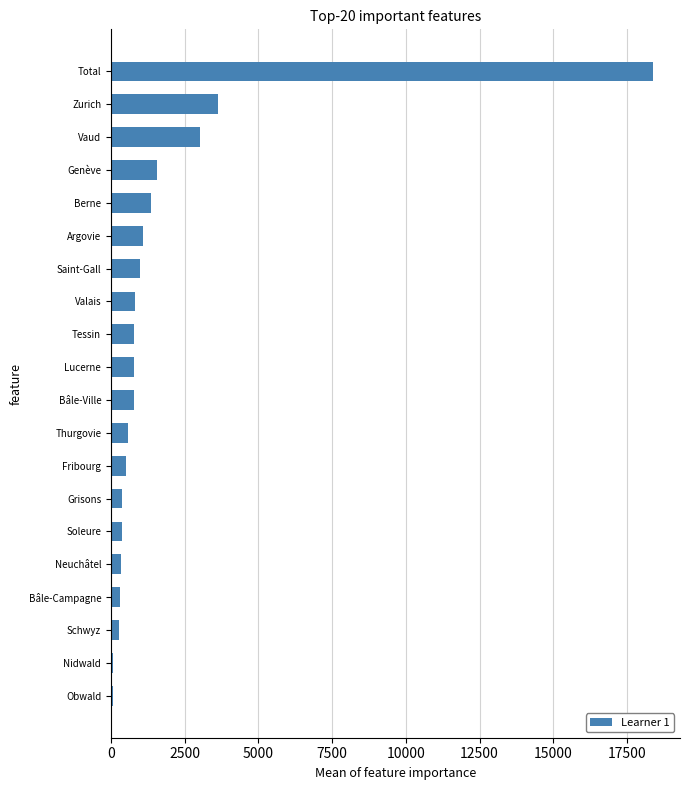

What is the average value?

1802